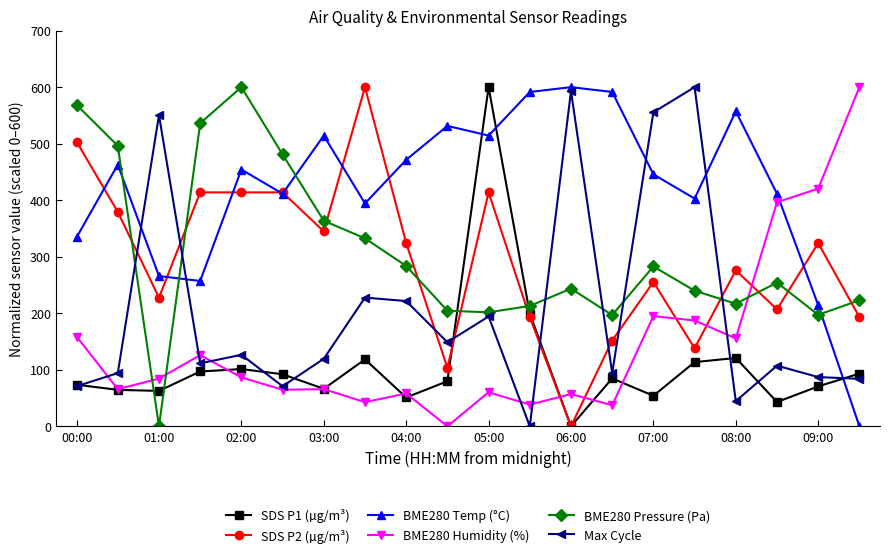

What is the value of the BME280 Pressure (Pa) point at the 19th from the left?

197.2